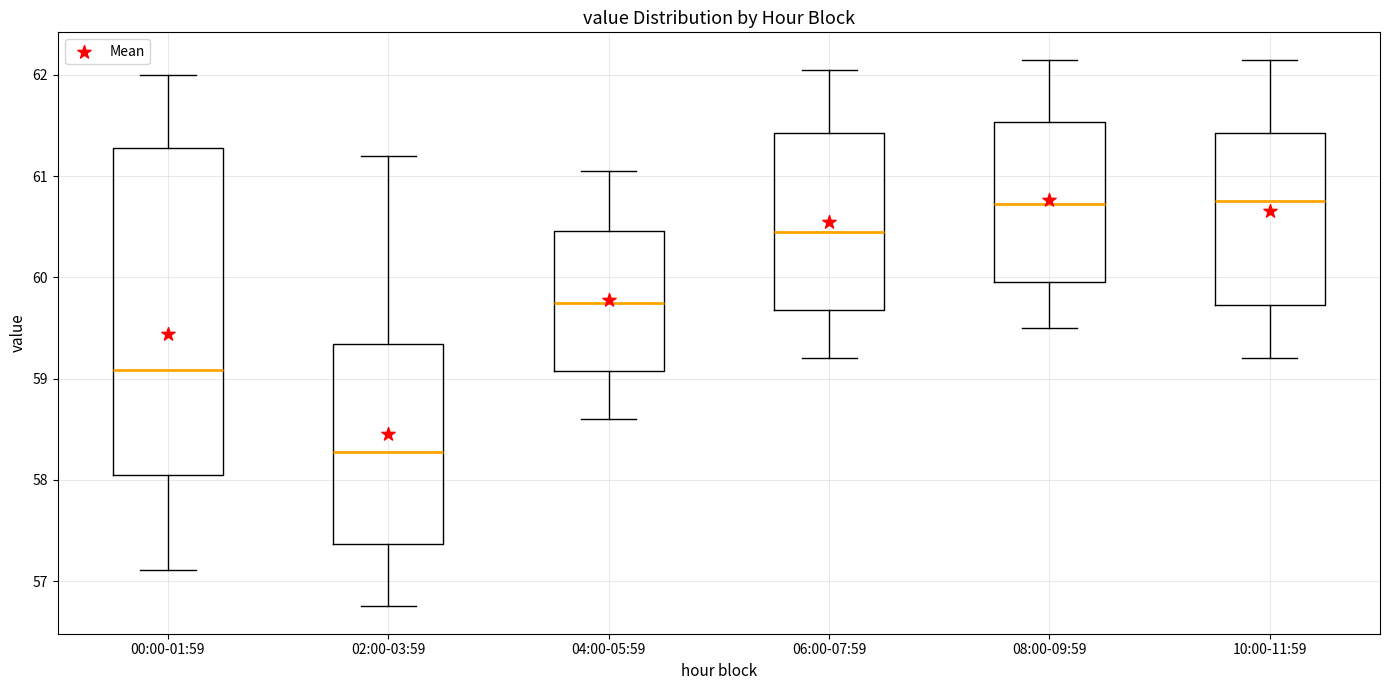

Which box is the tallest, from its lower edge to its upper edge?

00:00-01:59